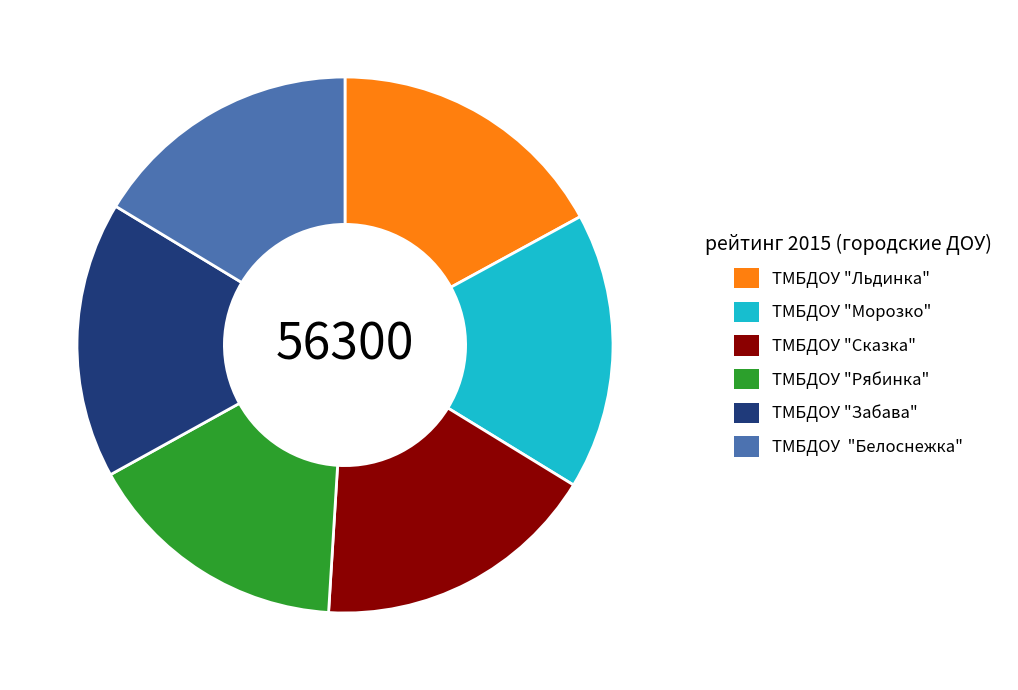

Combined, do ТМБДОУ "Морозко" and ТМБДОУ "Сказка" account for over 50%?

No